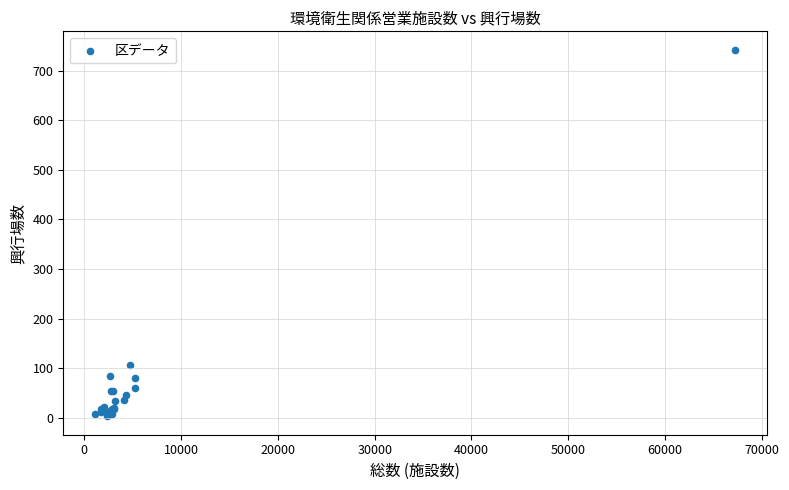

What Y value in the scatter plot is closest to 372?

107